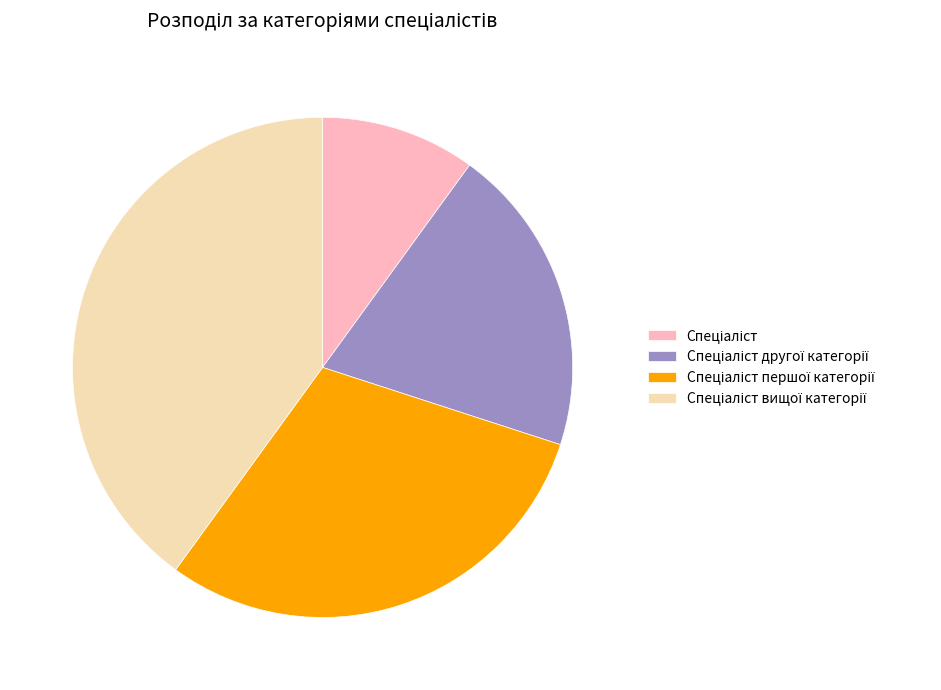

Does any single category account for the majority?

No